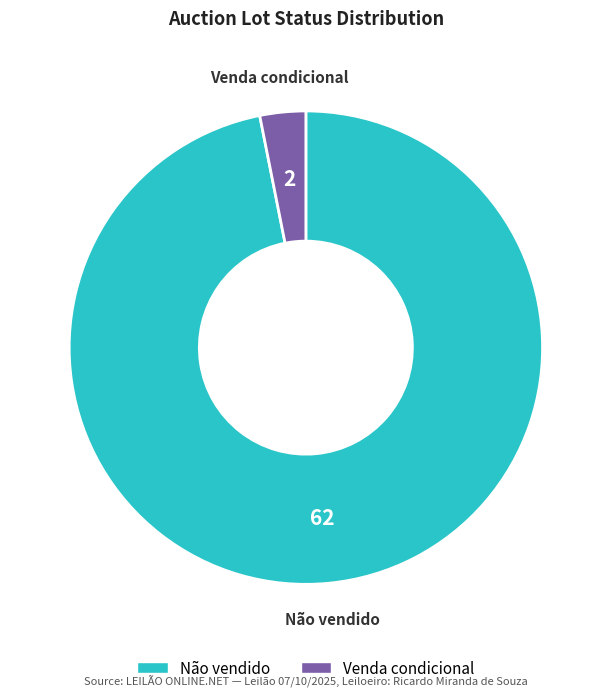

Which has a higher value, Venda condicional or Não vendido?

Não vendido